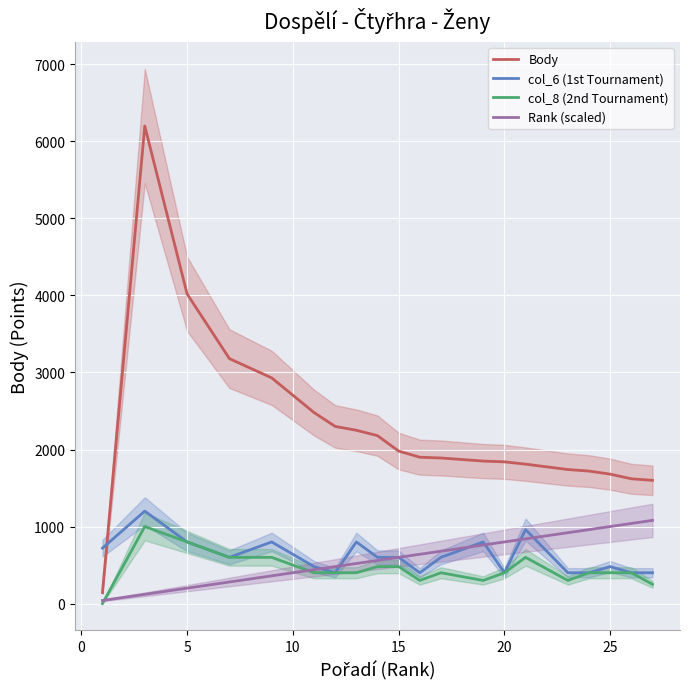

How many interior local peaks does the Body series have?

1